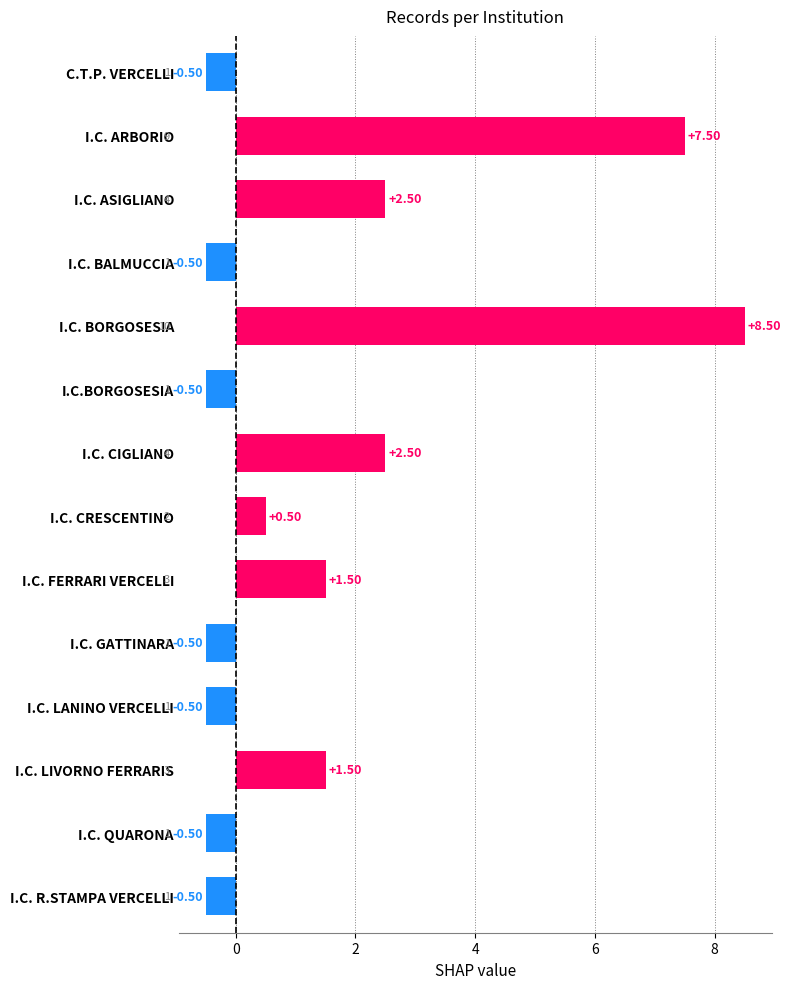

What is the sum of the values at I.C. ARBORIO and I.C. CIGLIANO?

10.0